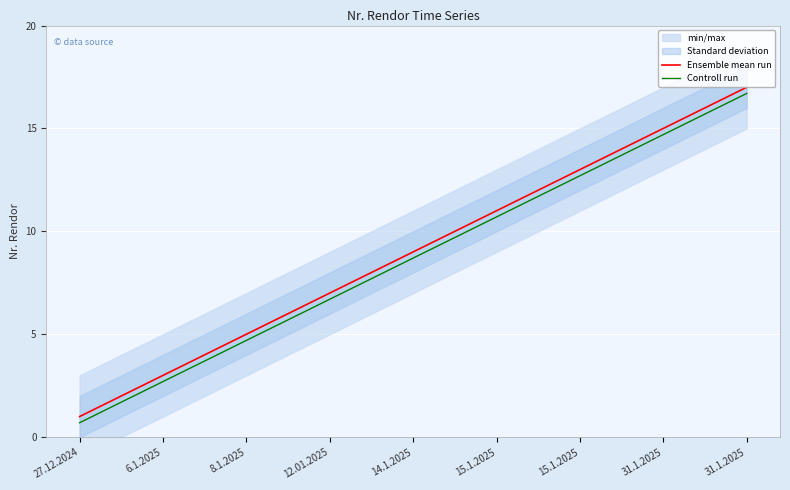

List the series in order of their overall mean, lowest first.

Controll run, Ensemble mean run